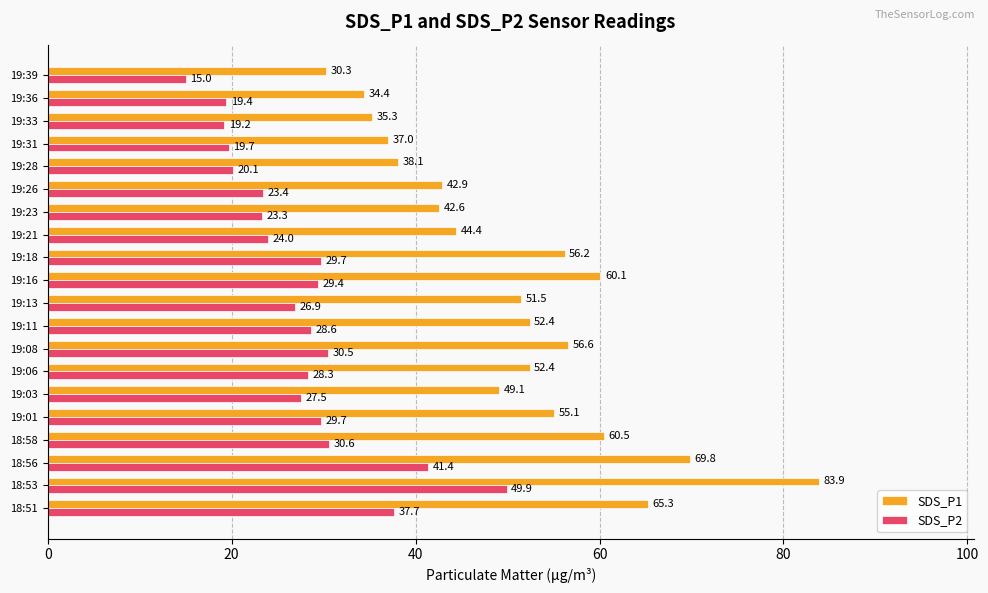

The value of SDS_P1 at 19:01 is 55.1. True or false?

True